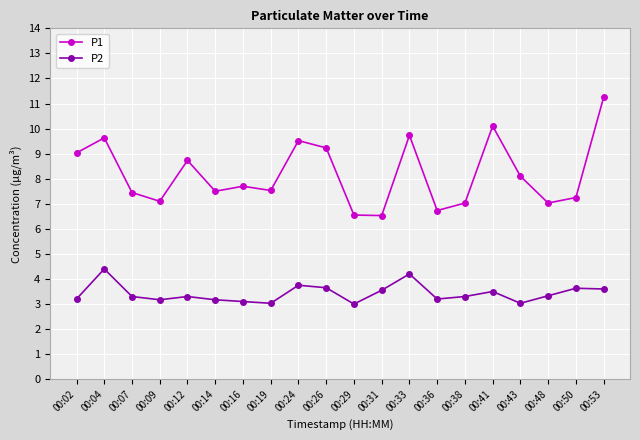

What are all the series names shown in the legend?

P1, P2